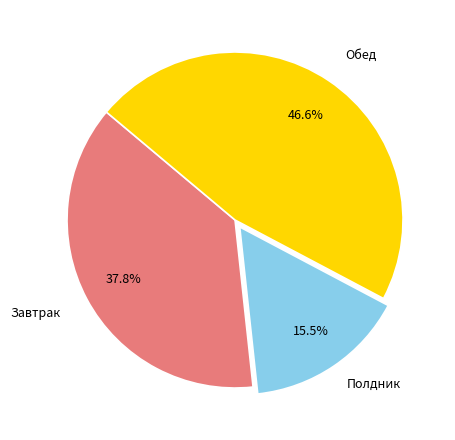

Is there a majority slice in this chart?

No